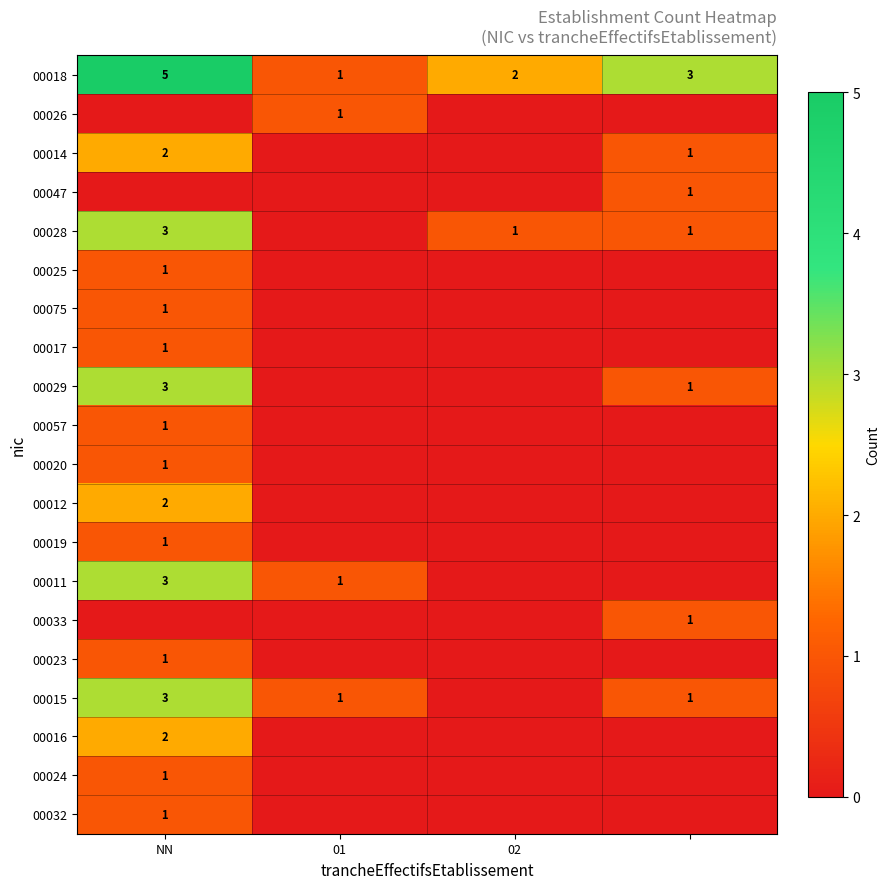

Count the number of data series in this chart.

20